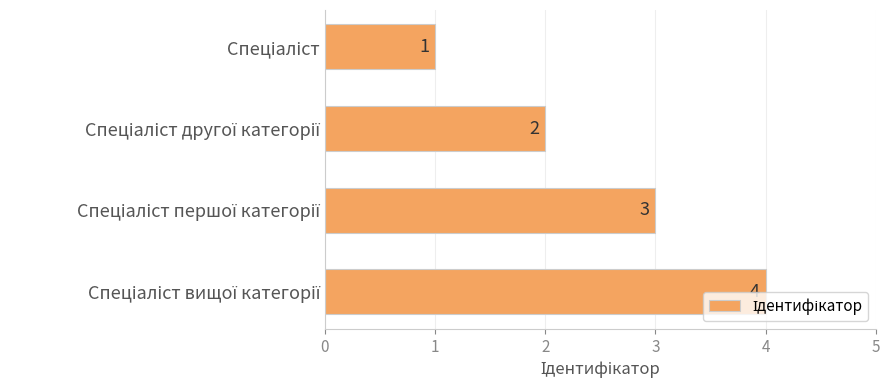

What is the sum of all values?

10